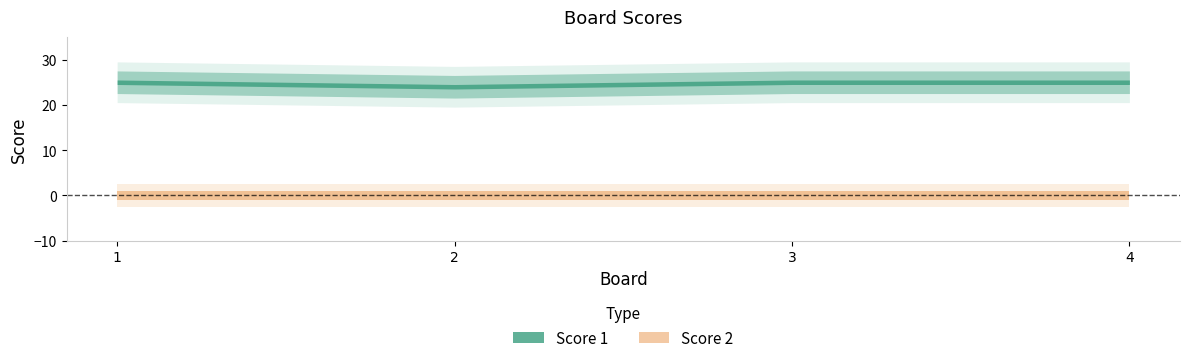

True or false: Score 2 and Score 1 cross at least once.

False